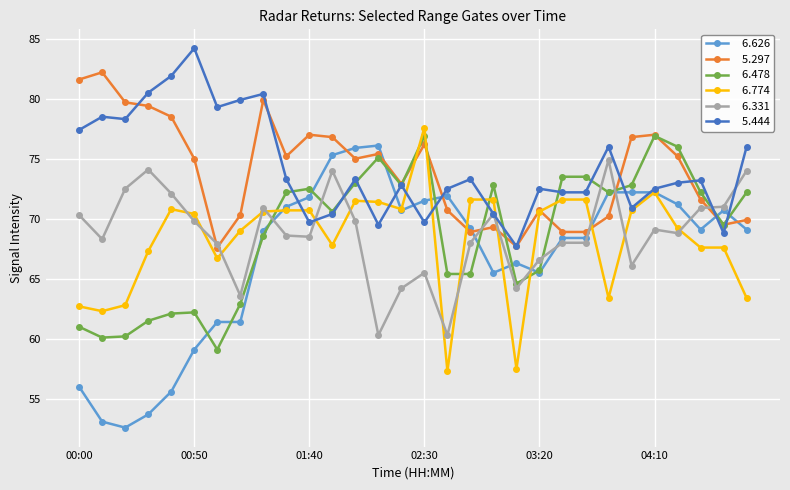

What is the smallest value displayed?

52.6